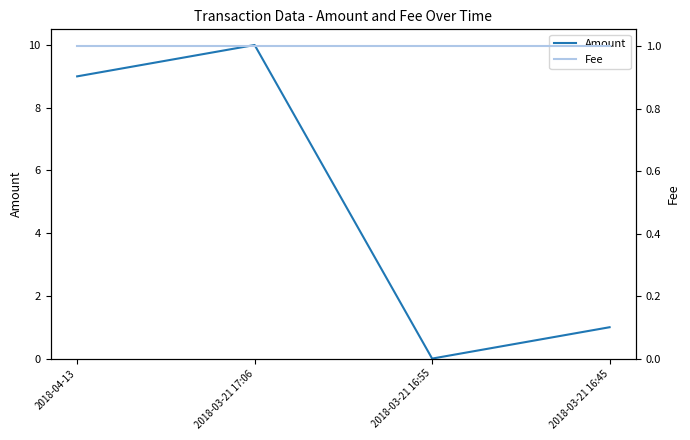

Reading right to left, transcribe all the data shown in this chart.

Amount: 1	0	10	9
Fee: 1	1	1	1